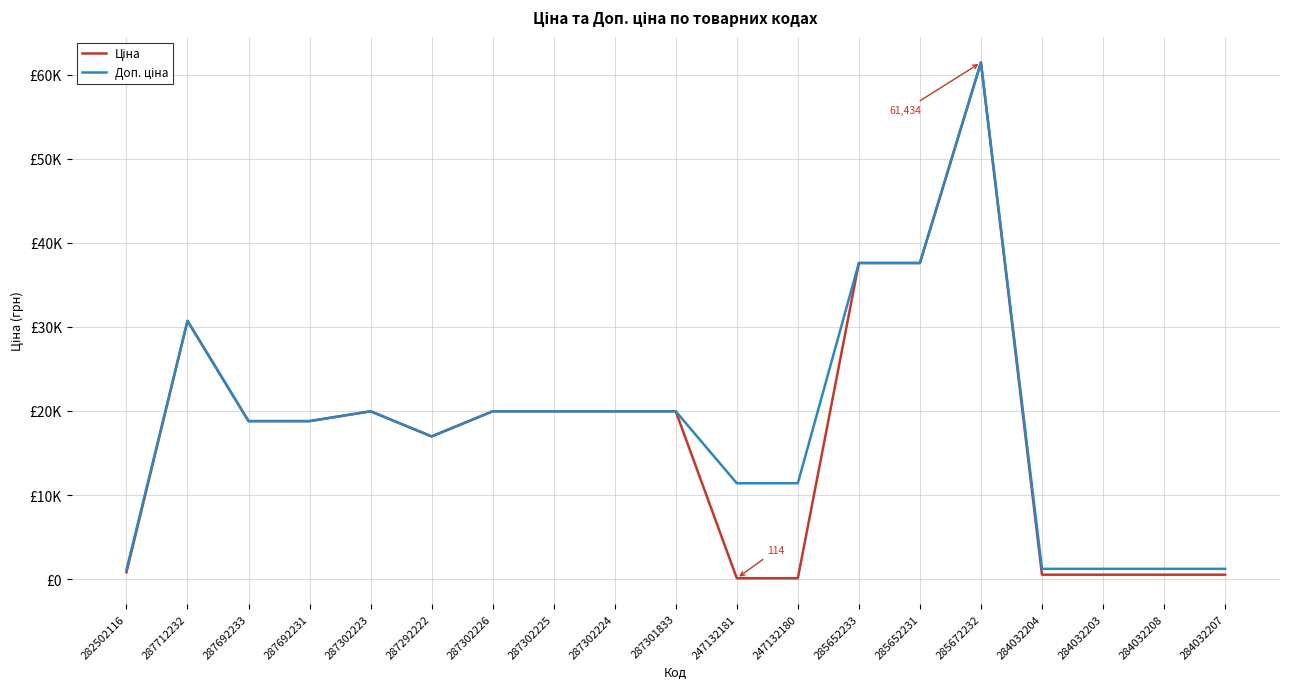

What is the total value across all series at 284032203?

1774.4